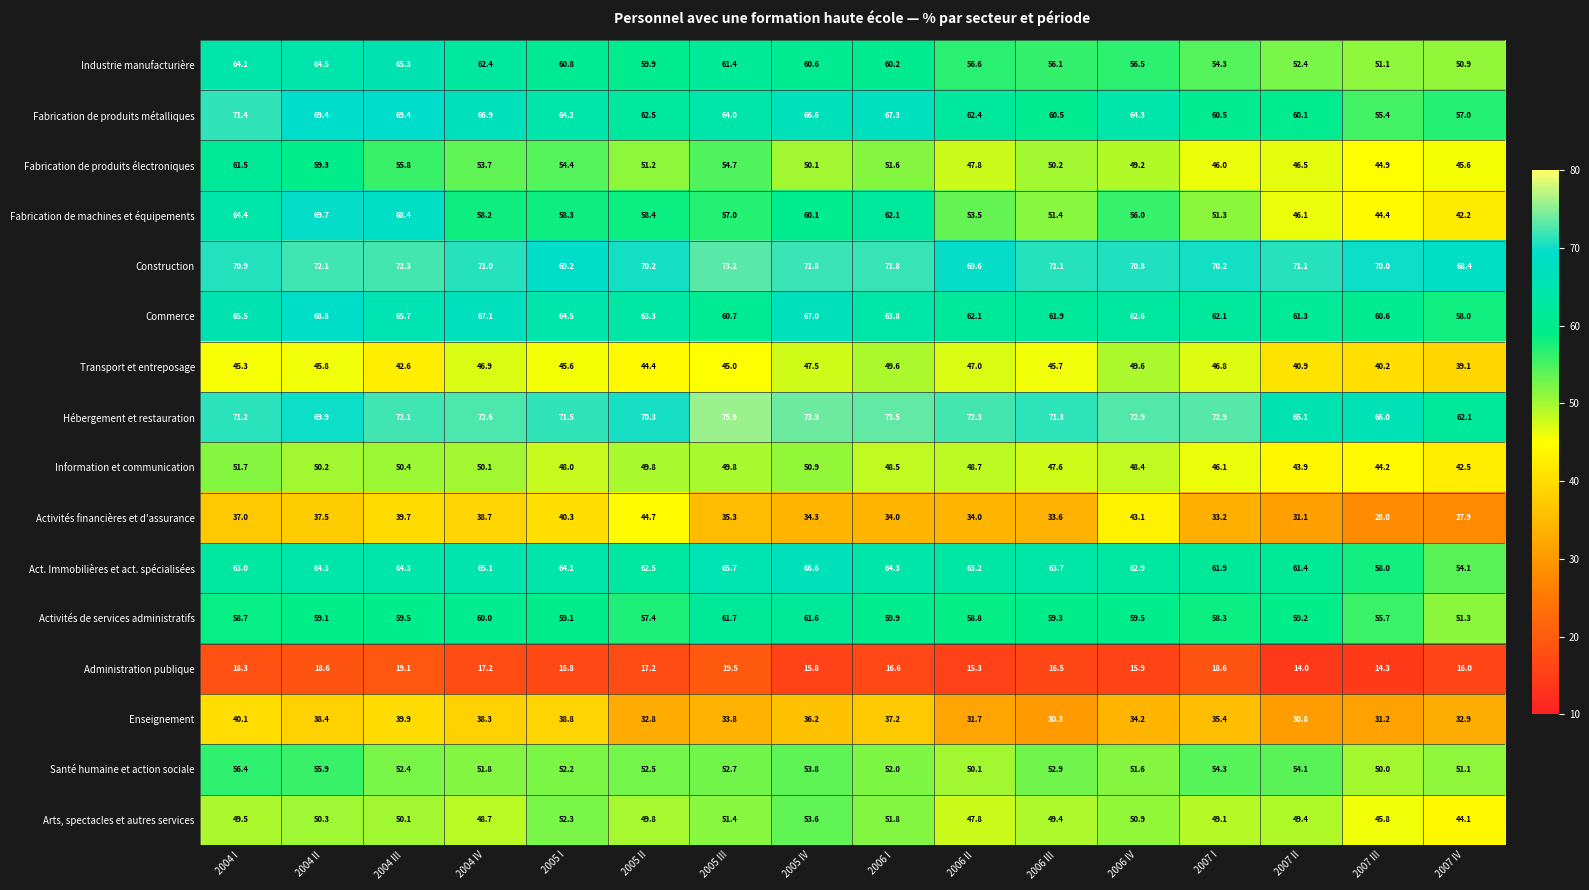

List the series in order of their peak value, lowest first.

Administration publique, Enseignement, Activités financières et d'assurance, Transport et entreposage, Information et communication, Arts, spectacles et autres services, Santé humaine et action sociale, Fabrication de produits électroniques, Activités de services administratifs, Industrie manufacturière, Act. Immobilières et act. spécialisées, Commerce, Fabrication de machines et équipements, Fabrication de produits métalliques, Construction, Hébergement et restauration